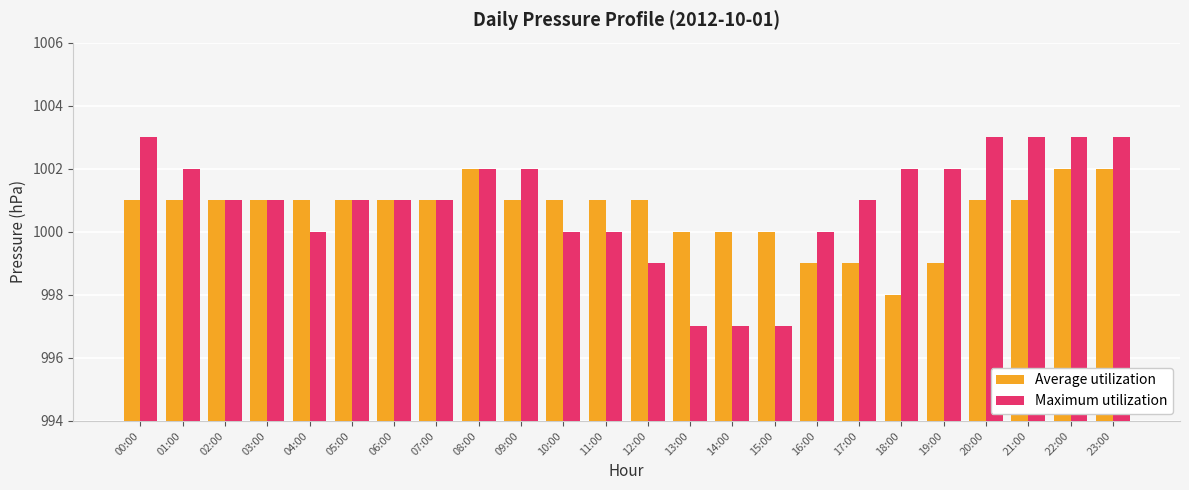

How many bars are there in total?

48